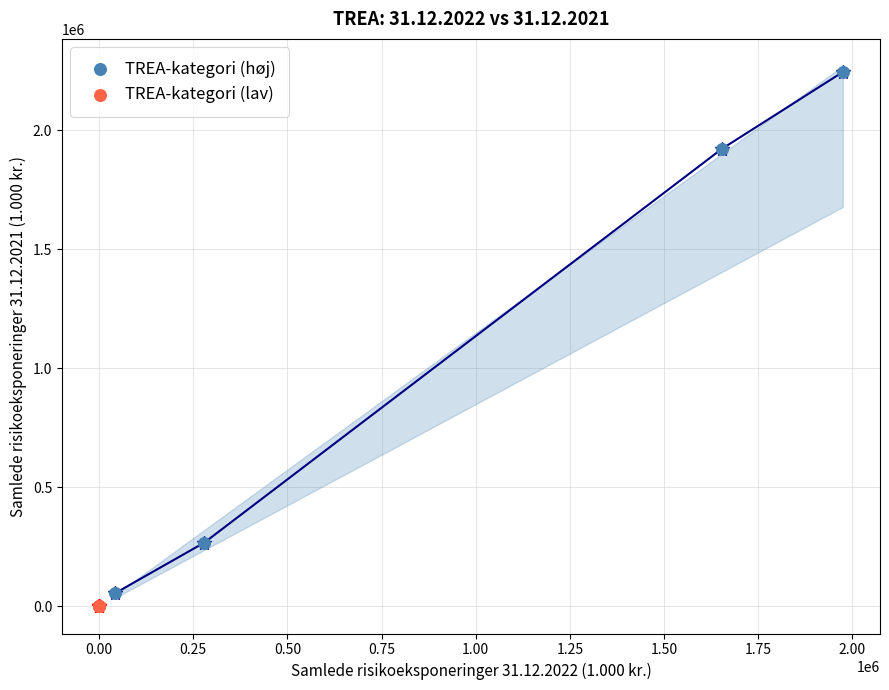

What are all the series names shown in the legend?

TREA-kategori (høj), TREA-kategori (lav)